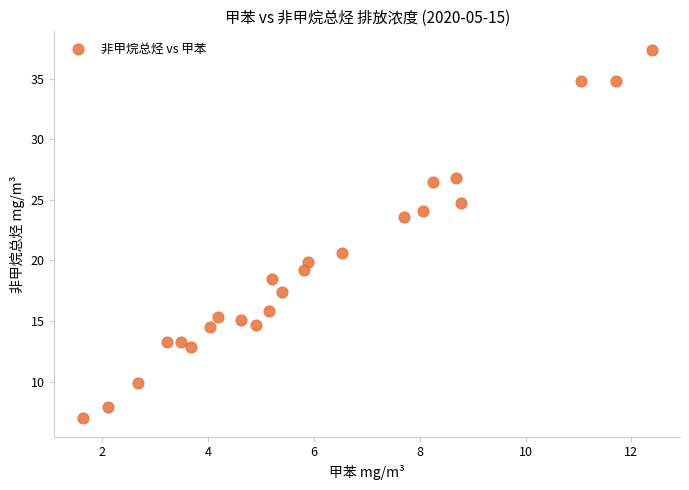

What is the range of X values (max minus min)?

10.7